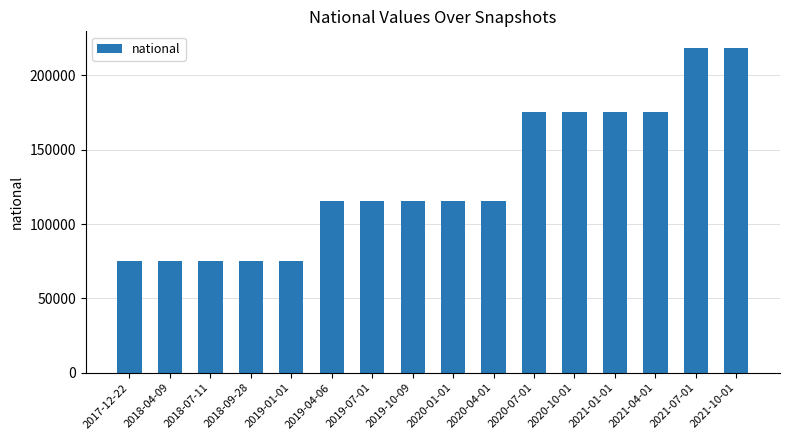

True or false: the data shows 68459 at 2019-07-01.

False